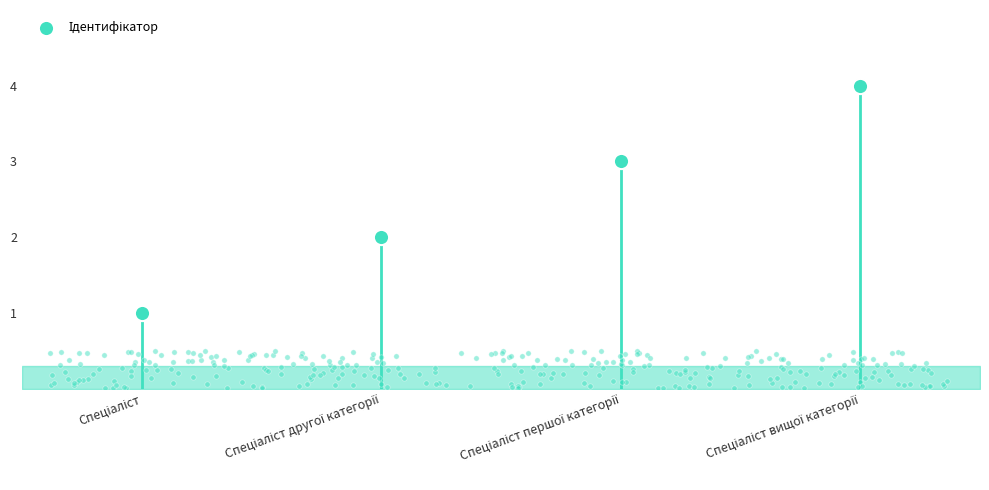

Approximately how many times larger is the value at Спеціаліст compared to Спеціаліст вищої категорії?

0.2